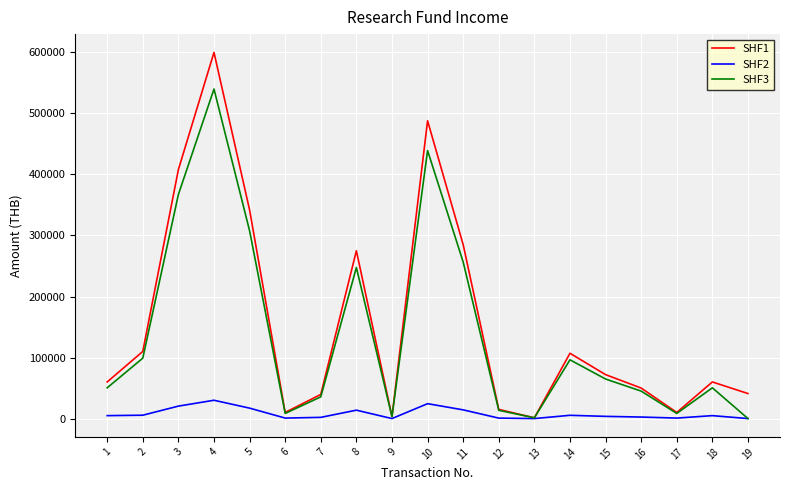

True or false: SHF3 has more than 1 interior local peaks.

True